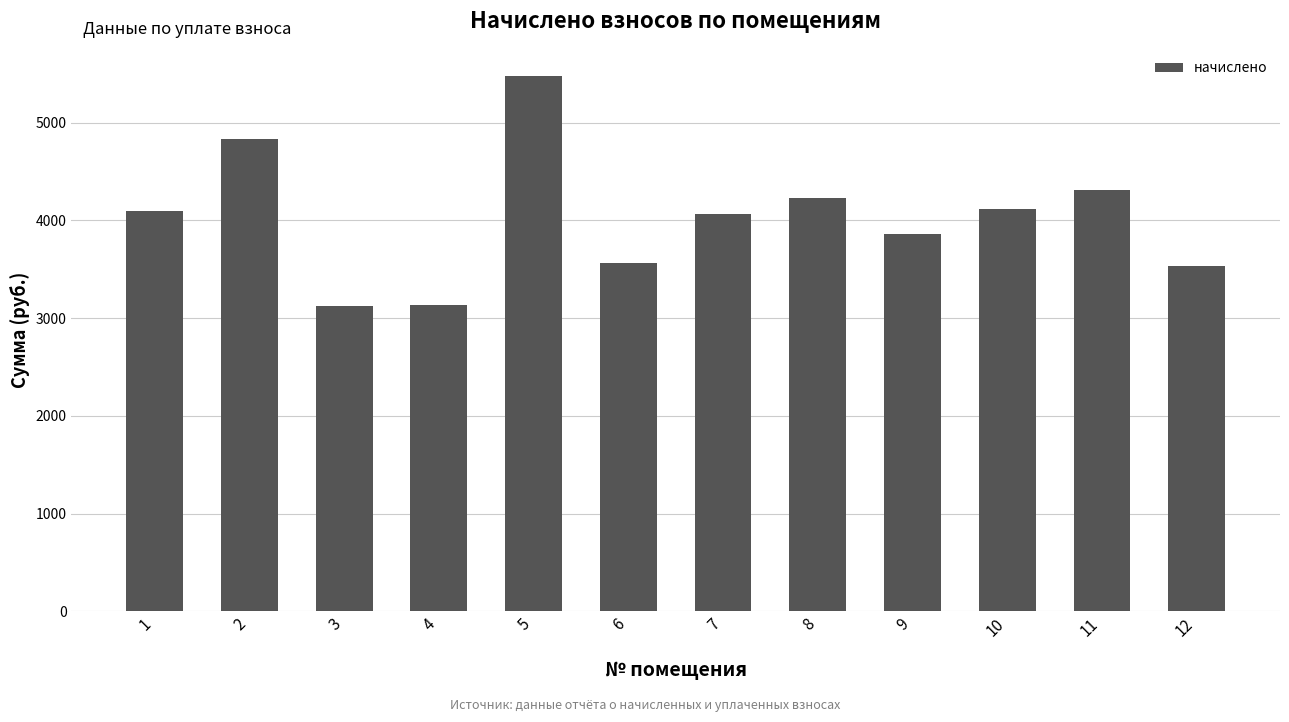

At which category does the chart reach its peak across all series?

5